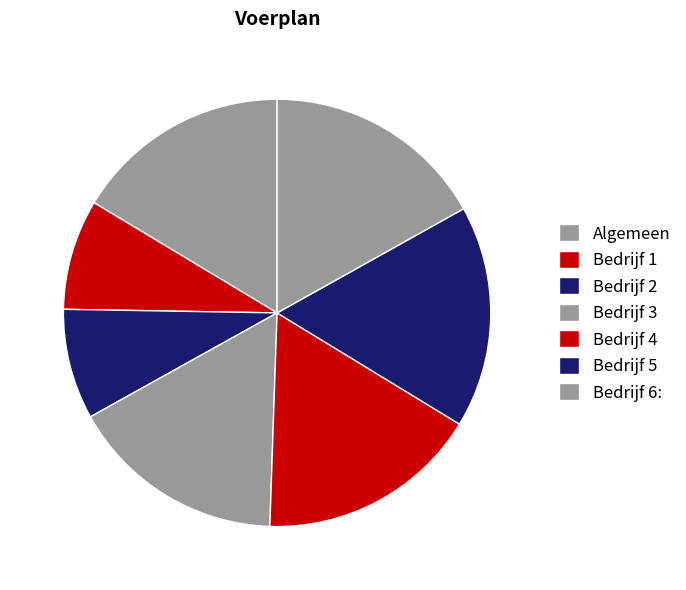

Is there a majority slice in this chart?

No